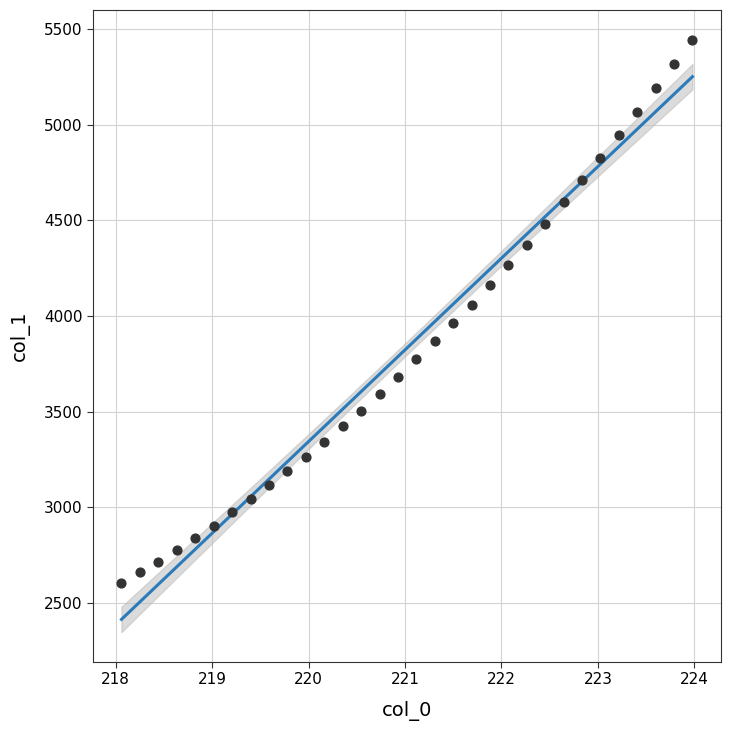

What is the range of Y values (max minus min)?

2839.2